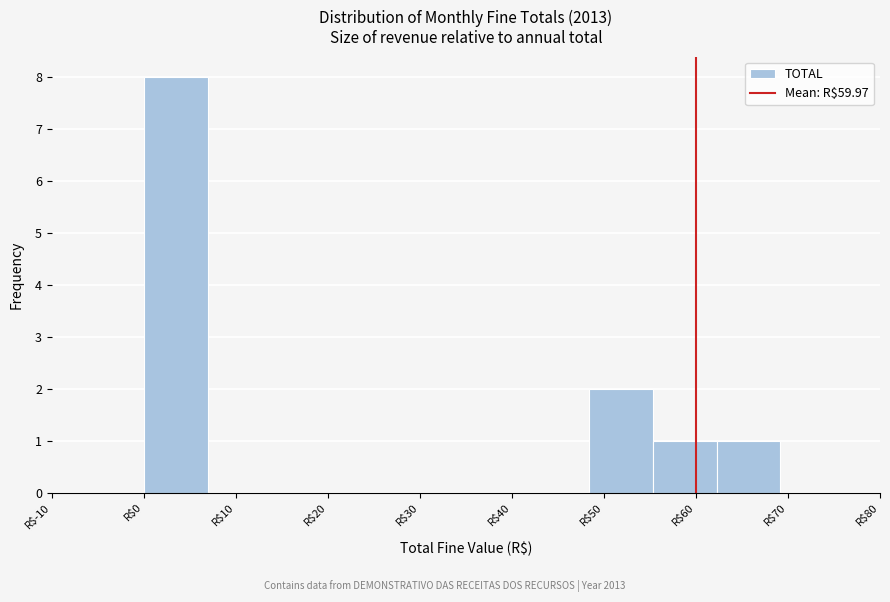

Which range on the x-axis has the tallest bar?

0 to 7